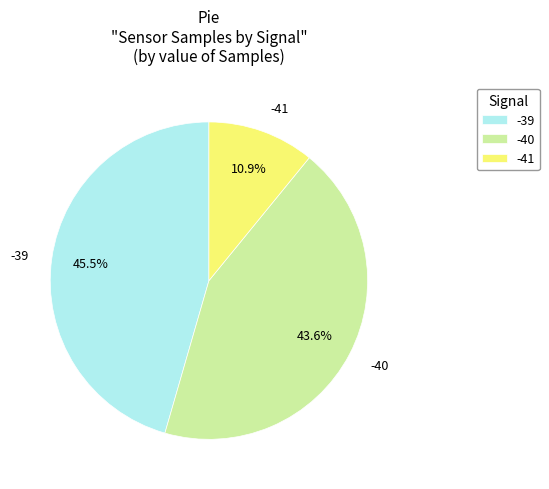

True or false: -39 accounts for 1% of the total.

False